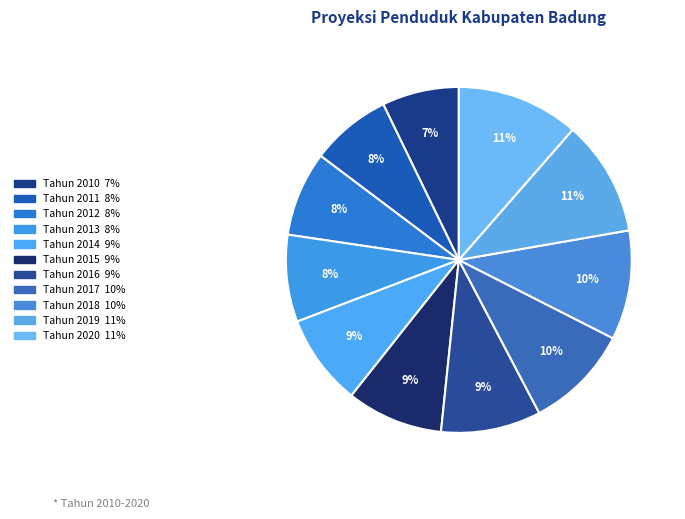

How much of the chart is everything except Tahun 2010?

92.8%